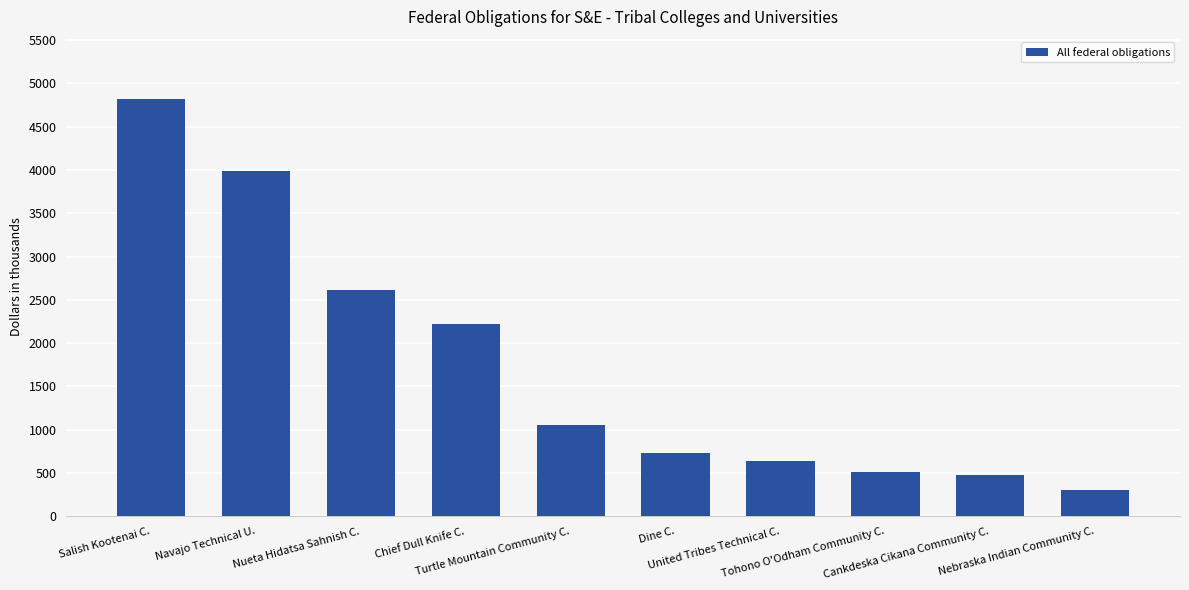

At which label is the value closest to 2558?

Nueta Hidatsa Sahnish C.